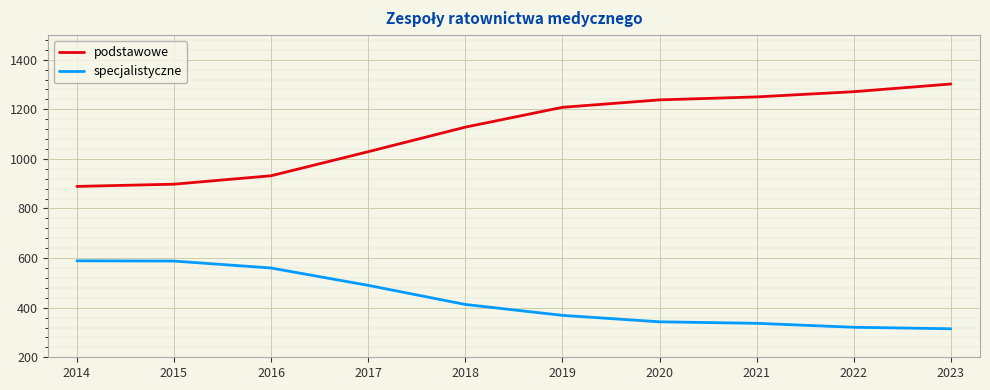

What is the approximate value of podstawowe at 2017?

1029